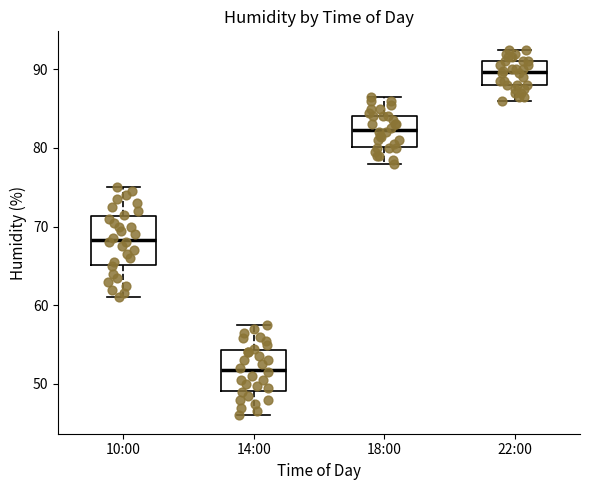

Where does the lower whisker of the box for 22:00 end on the y-axis? The values are not printed on the chart, so give them approximately, as read against the axis.

86